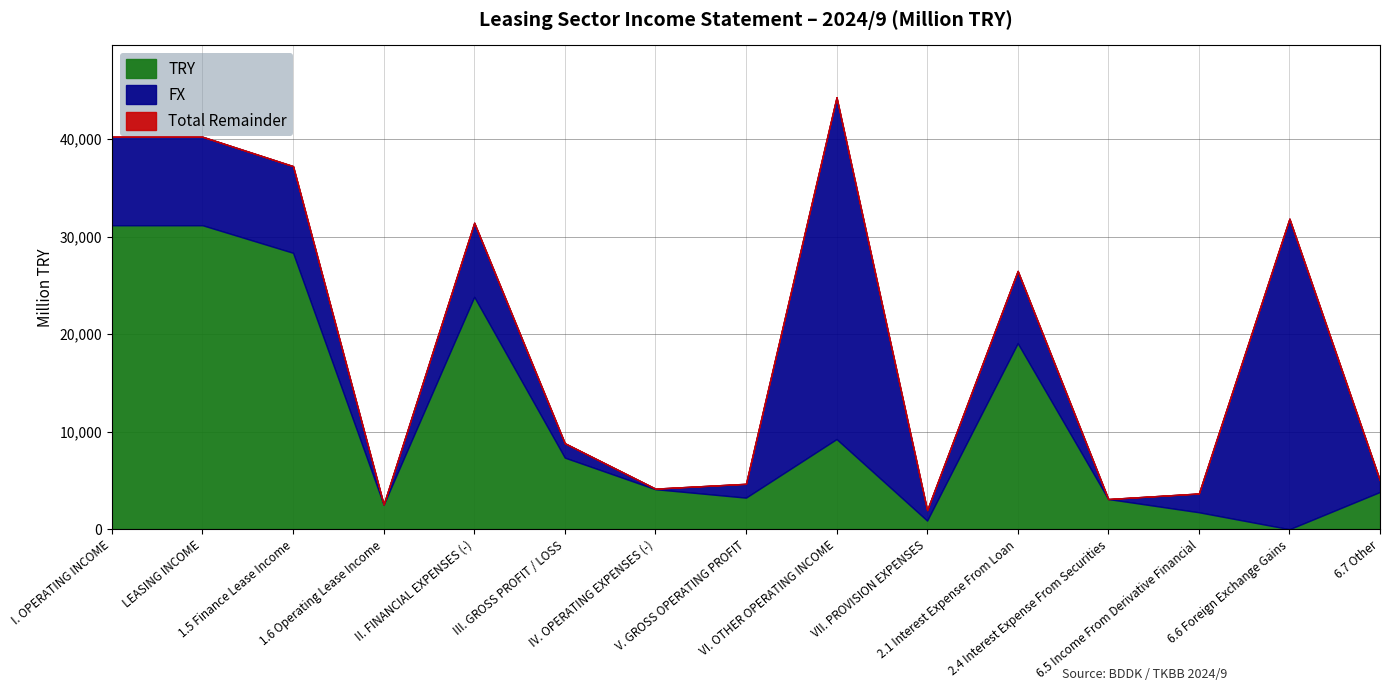

What is the highest value of the TRY series?

31171